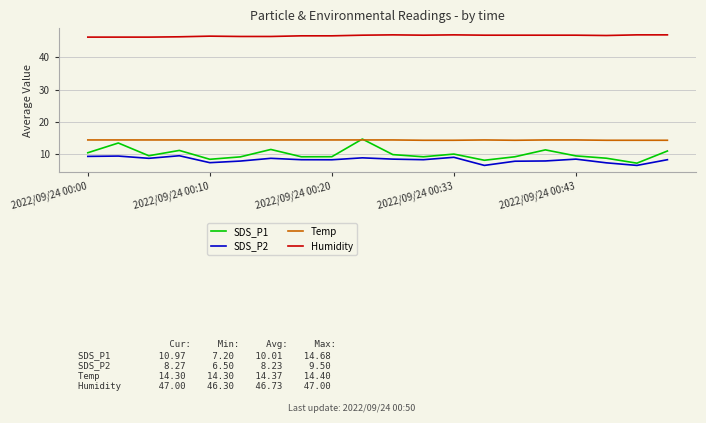

Which series has the largest total across all categories?

Humidity